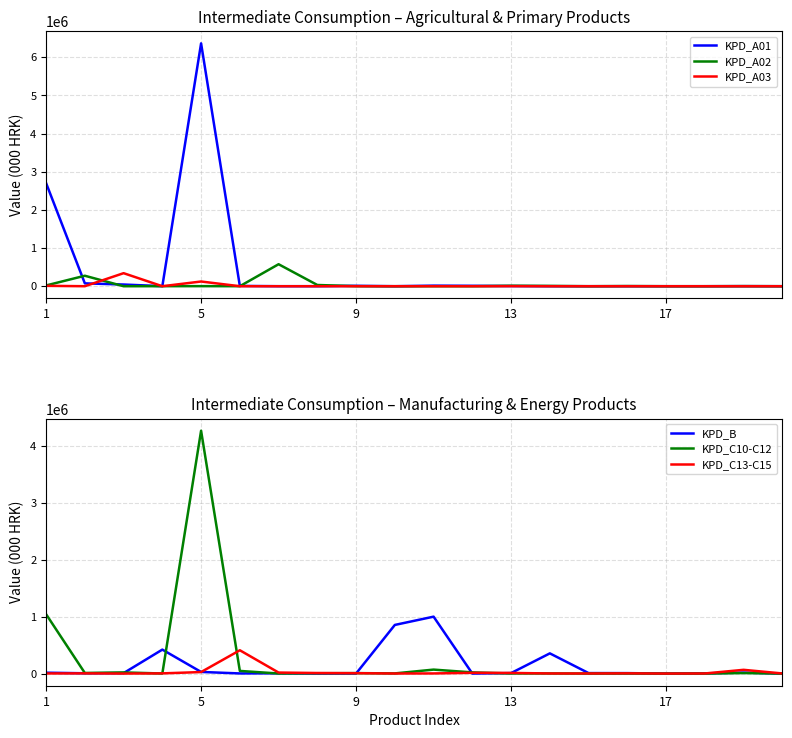

What is the value of the KPD_A03 point at the 11th from the left?

292.0